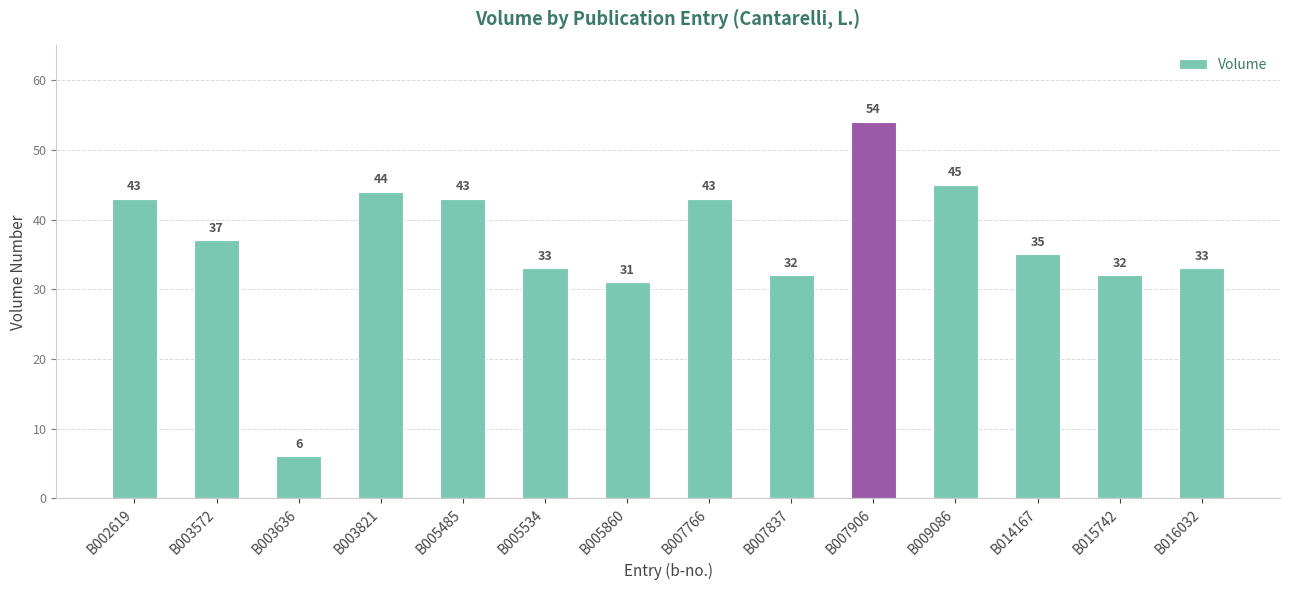

Reading left to right, what are all the values shown in this chart?

43	37	6	44	43	33	31	43	32	54	45	35	32	33